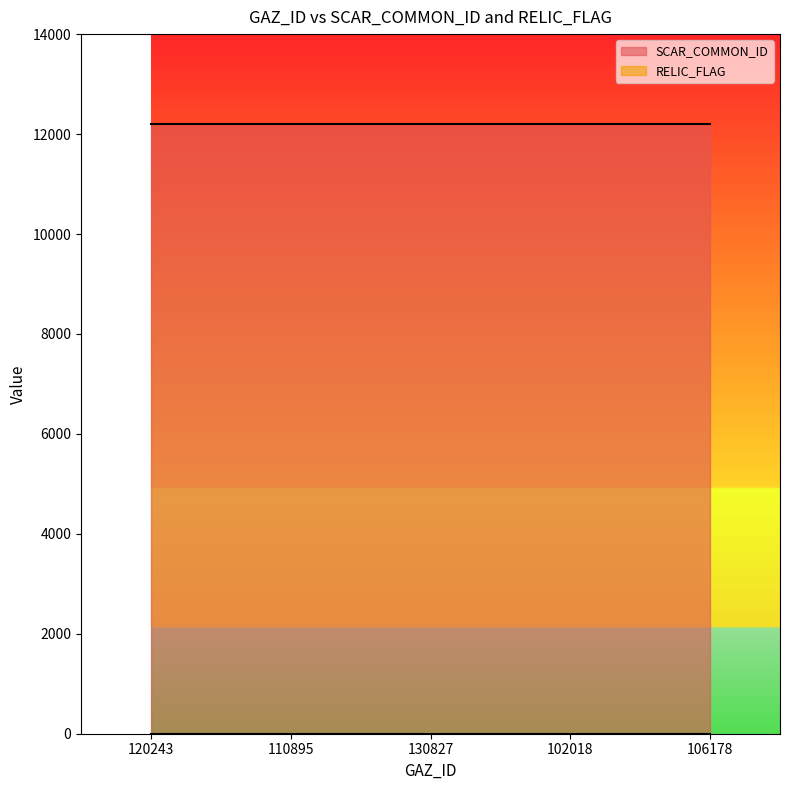

True or false: RELIC_FLAG and SCAR_COMMON_ID cross at least once.

False